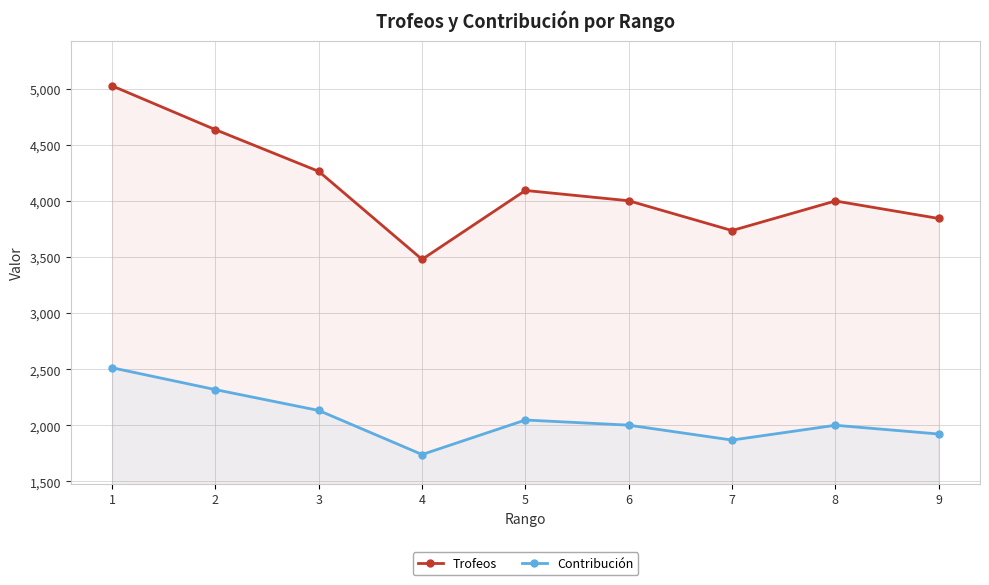

True or false: Trofeos and Contribución cross at least once.

False